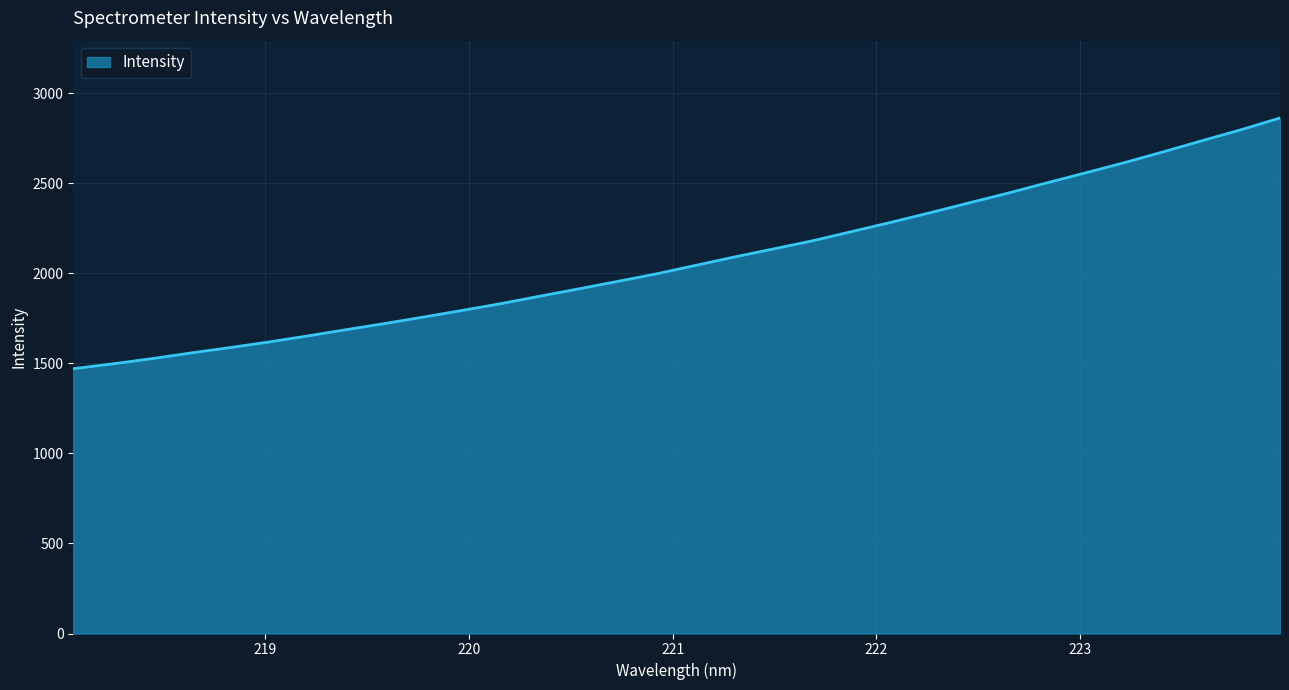

What is the minimum value shown in the chart?

1470.2